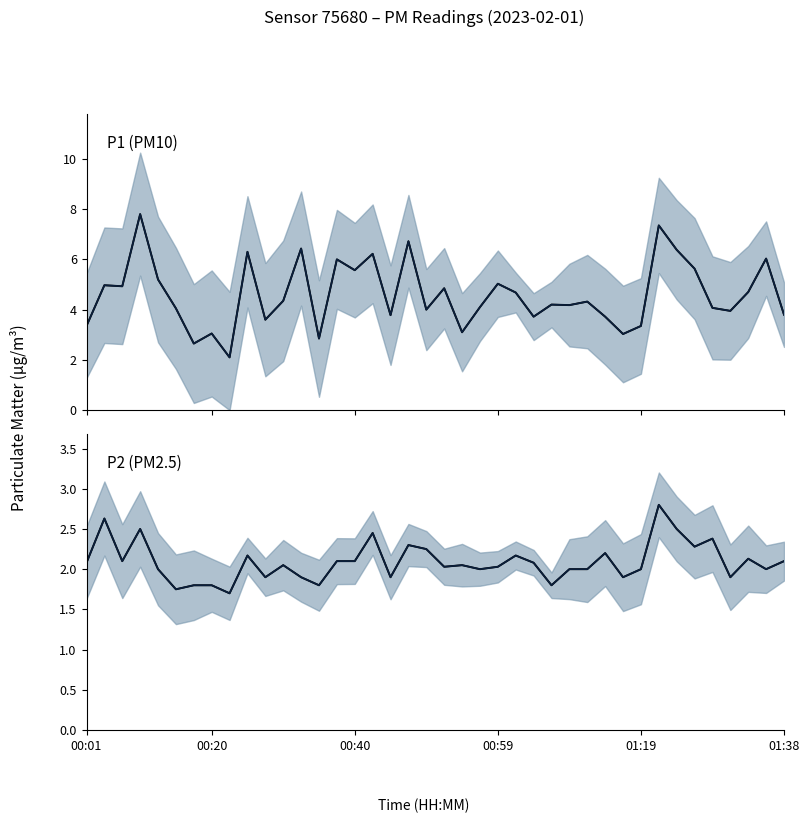

At which category does the chart reach its minimum across all series?

8